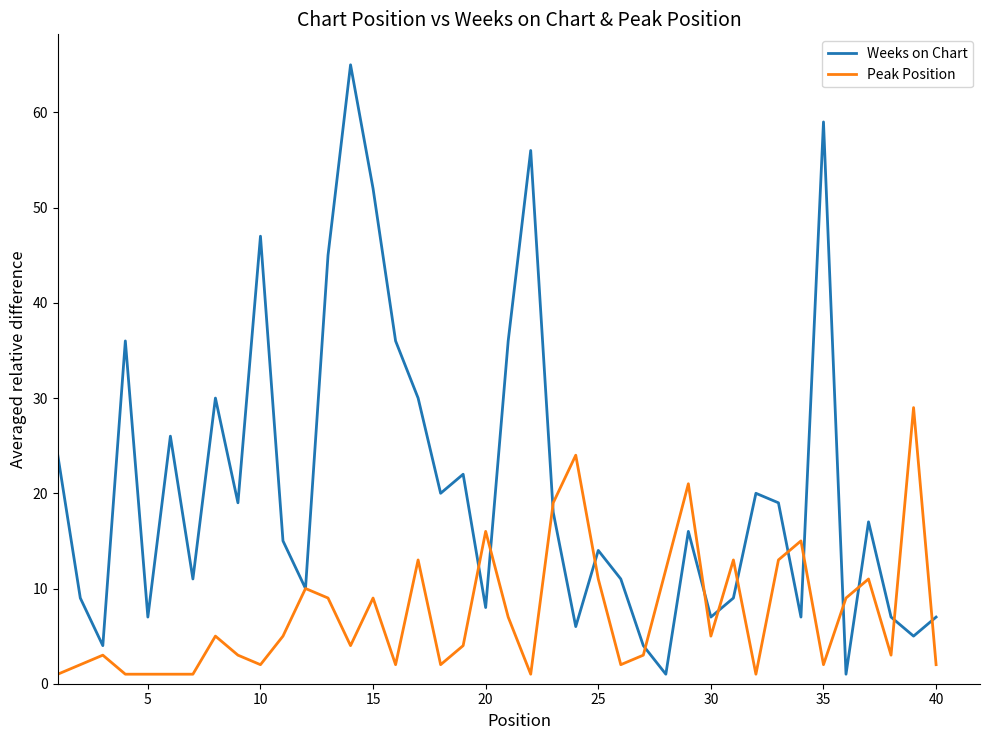

Which series has the largest total across all categories?

Weeks on Chart